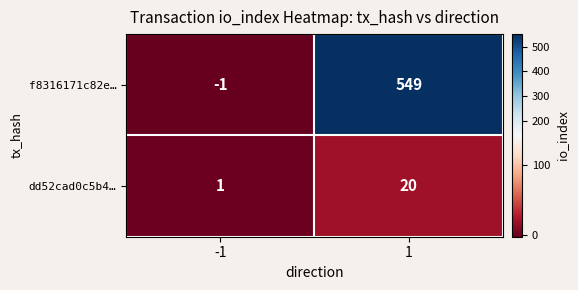

What is the smallest value displayed?

-1